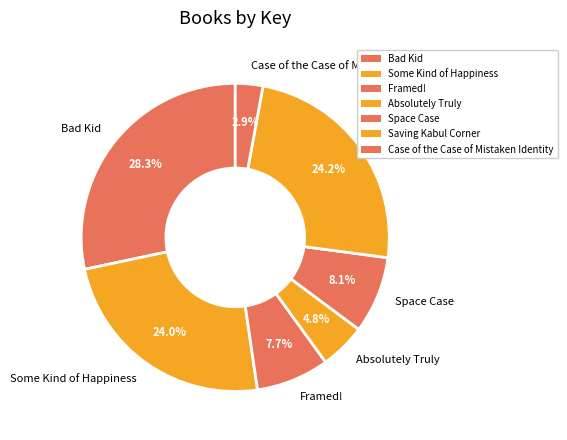

What is the smallest slice in the pie chart?

Case of the Case of Mistaken Identity